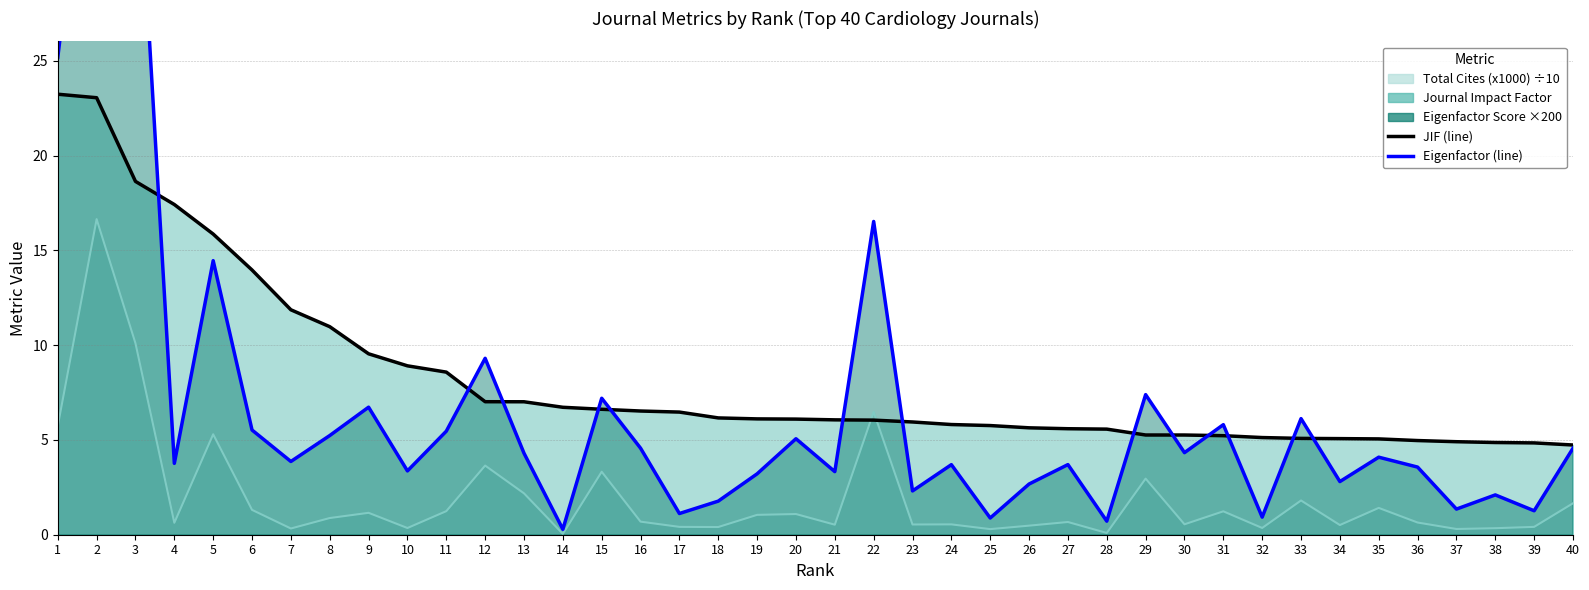

Rank the series by their average value, from lowest to highest.

Total Cites (x1000), Eigenfactor Score, Journal Impact Factor